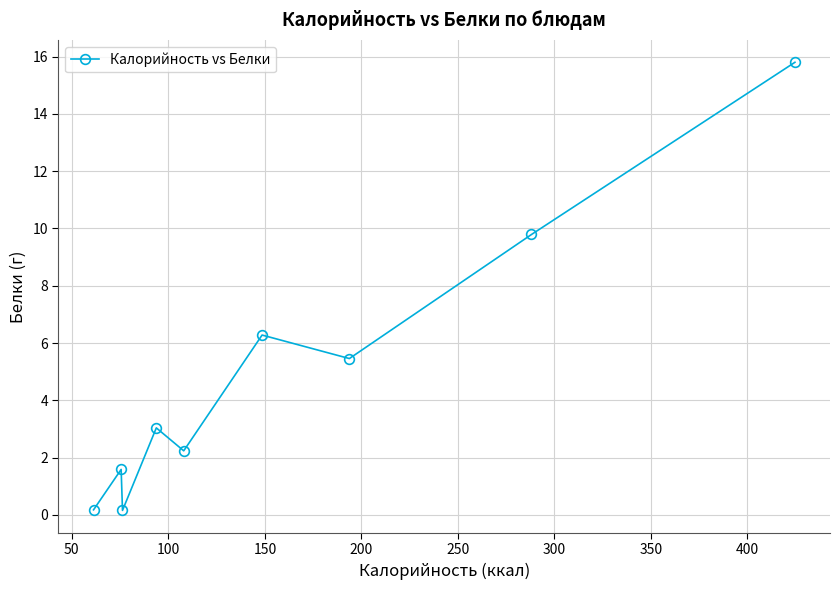

What is the value of the 2nd point from the left?

1.6